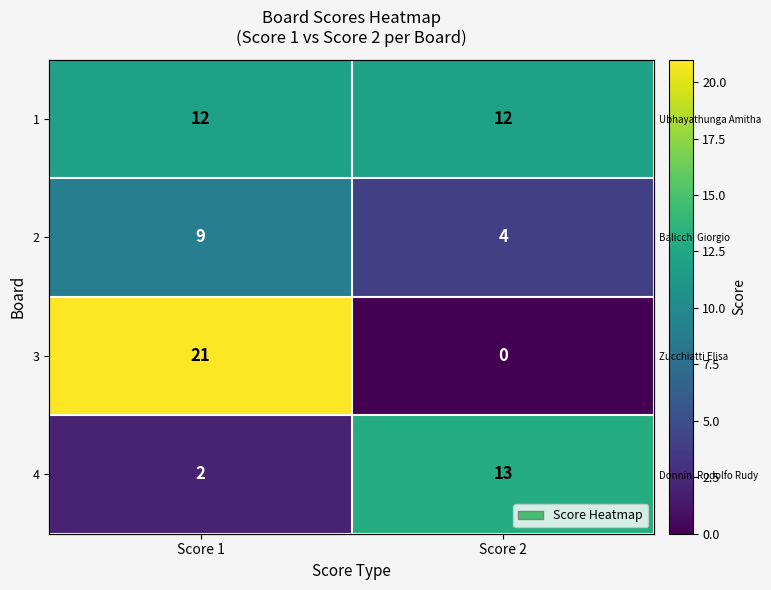

True or false: 1 has a value of 7 at Score 1.

False